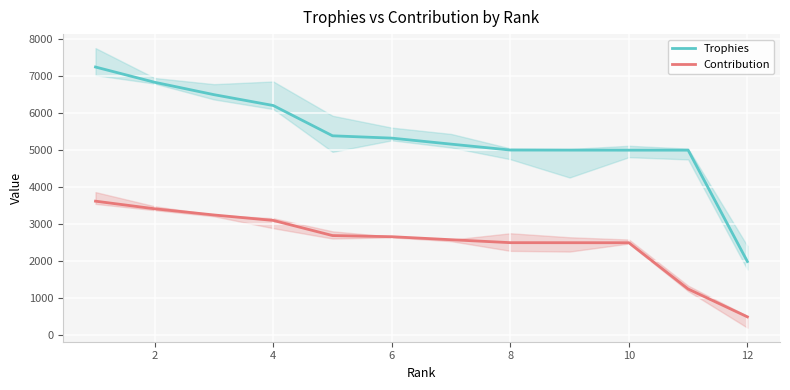

What are all the series names shown in the legend?

Trophies, Contribution